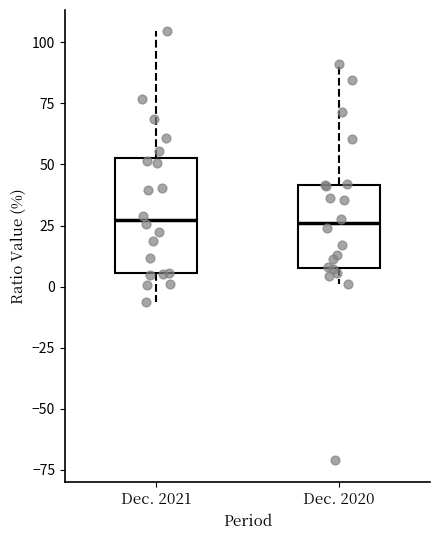

Where is the lower edge of the box for Dec. 2021 on the y-axis? The values are not printed on the chart, so give them approximately, as read against the axis.

5